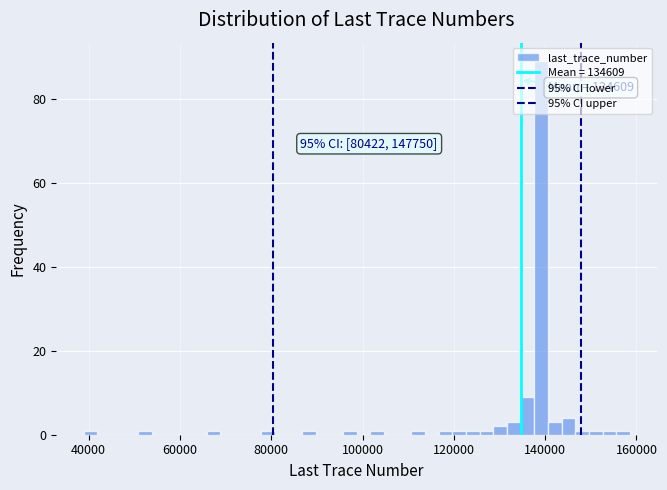

Read against the x-axis, roughly where is the centre of the tallest bar?

140000